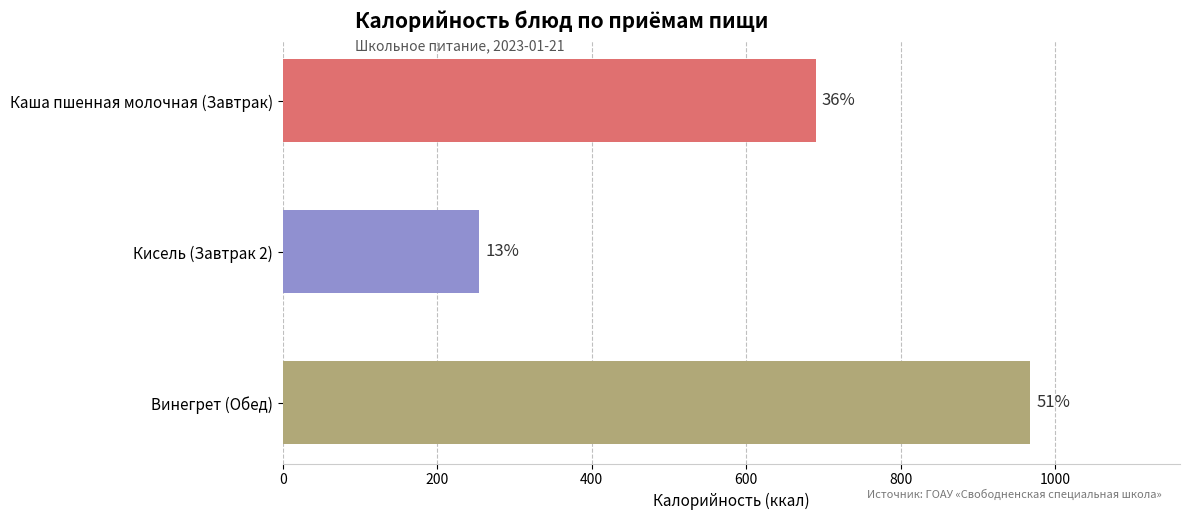

Does the chart contain any negative values?

No